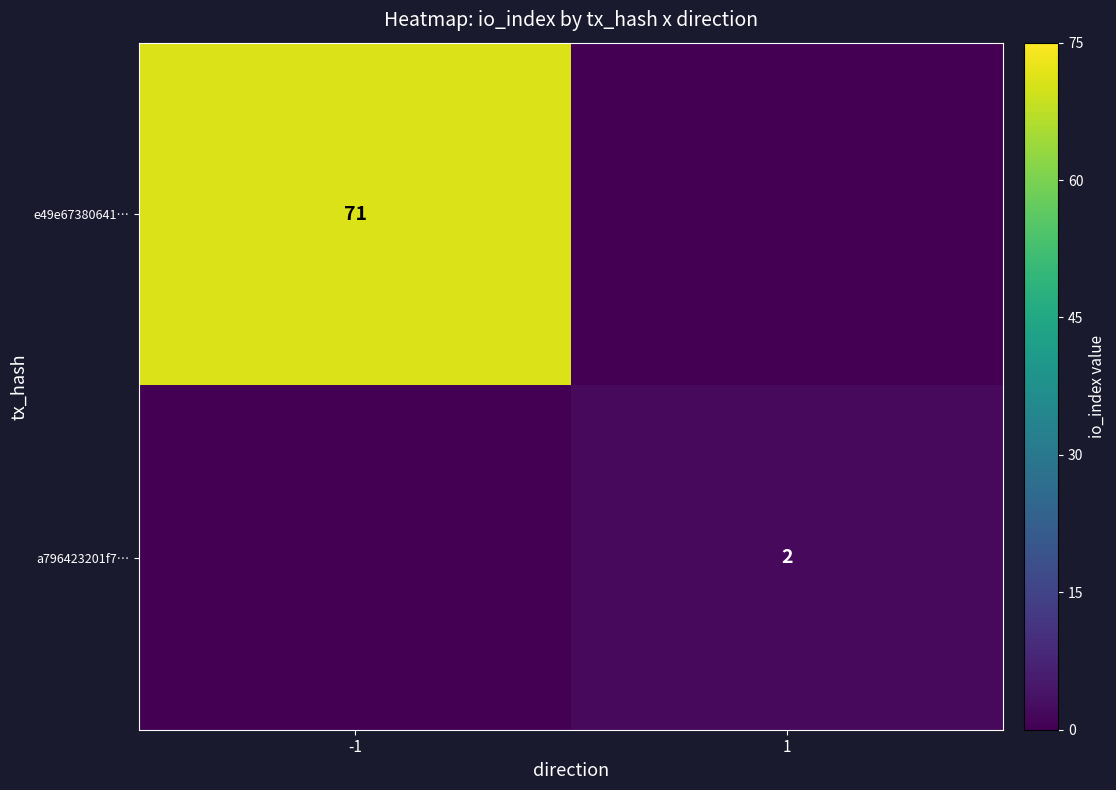

Is it true that e49e67380641… equals 71 at -1?

True